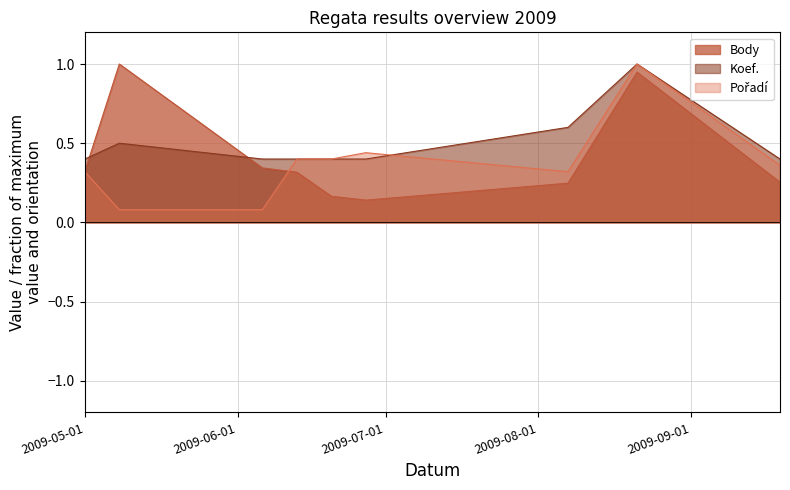

How many times do Koef. and Body cross each other?

2